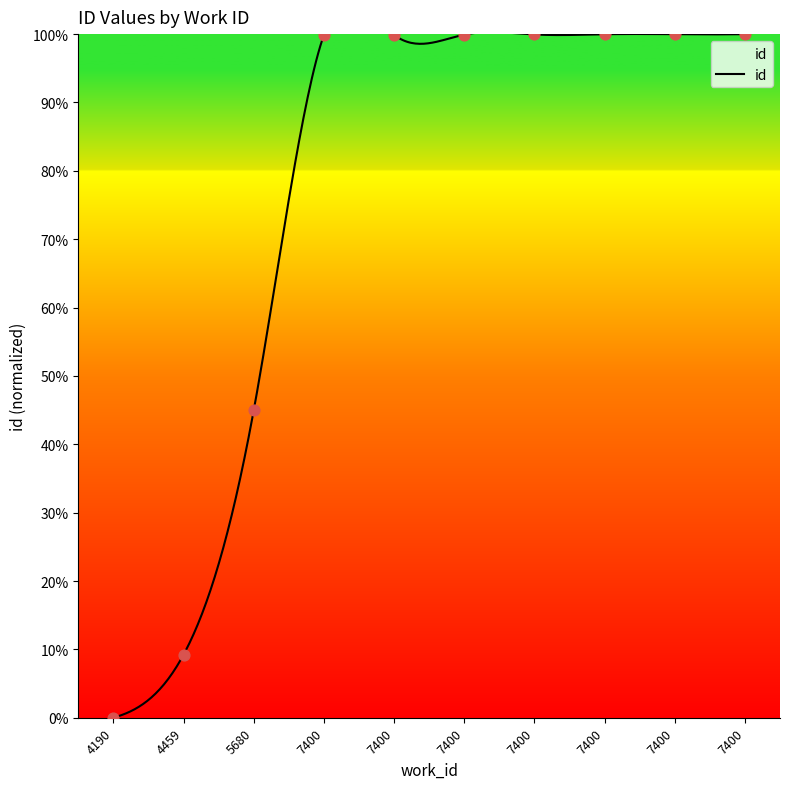

Between 7400 and 7400, which is larger?

7400